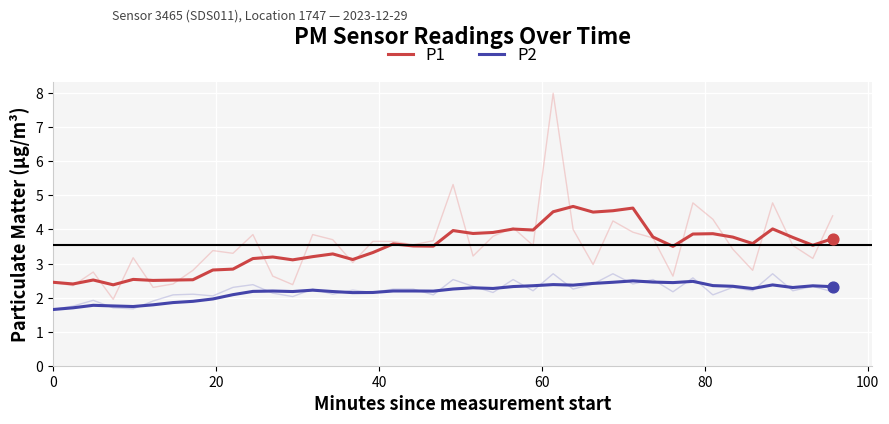

True or false: P1 and P2 intersect in this chart.

False